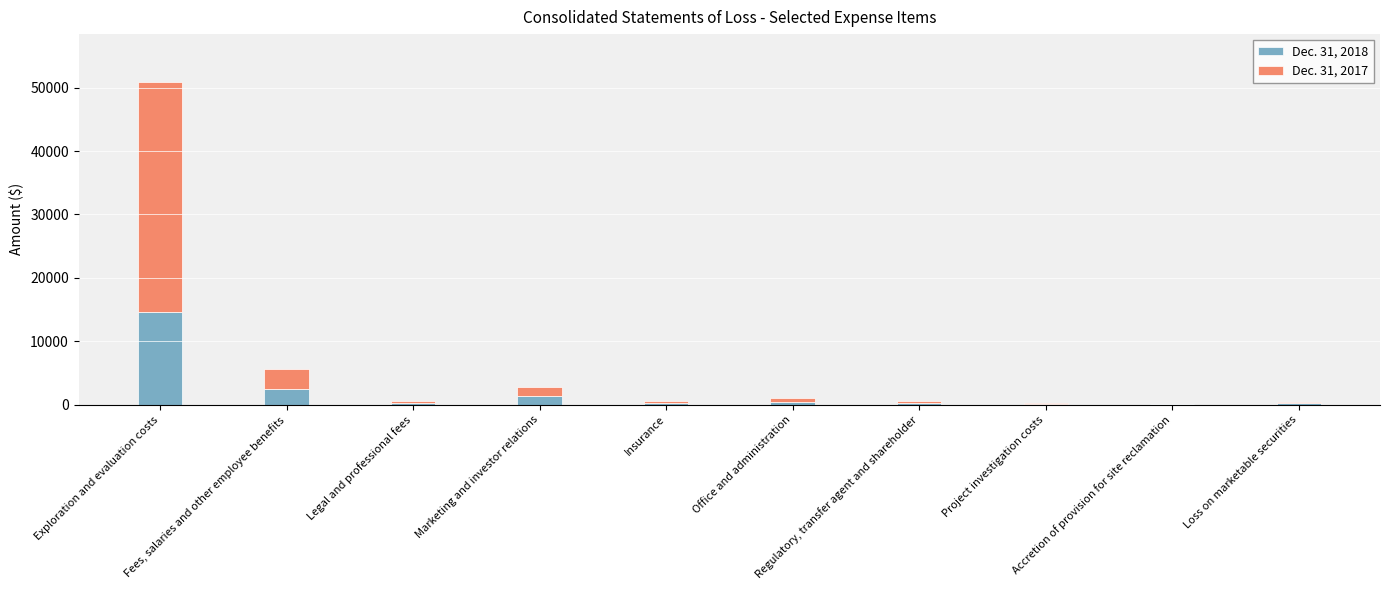

What are all the series names shown in the legend?

Dec. 31, 2018, Dec. 31, 2017